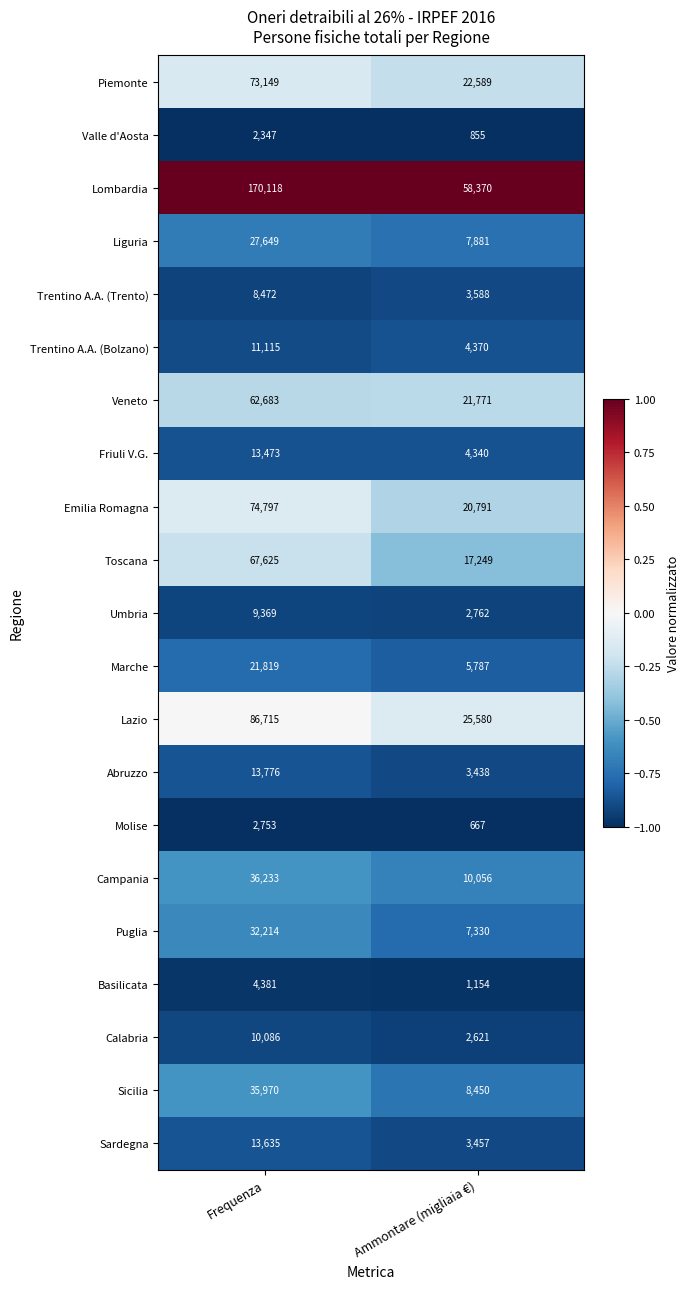

At Frequenza, list the series in order from largest to smallest.

Lombardia, Lazio, Emilia Romagna, Piemonte, Toscana, Veneto, Campania, Sicilia, Puglia, Liguria, Marche, Abruzzo, Sardegna, Friuli V.G., Trentino A.A. (Bolzano), Calabria, Umbria, Trentino A.A. (Trento), Basilicata, Molise, Valle d'Aosta